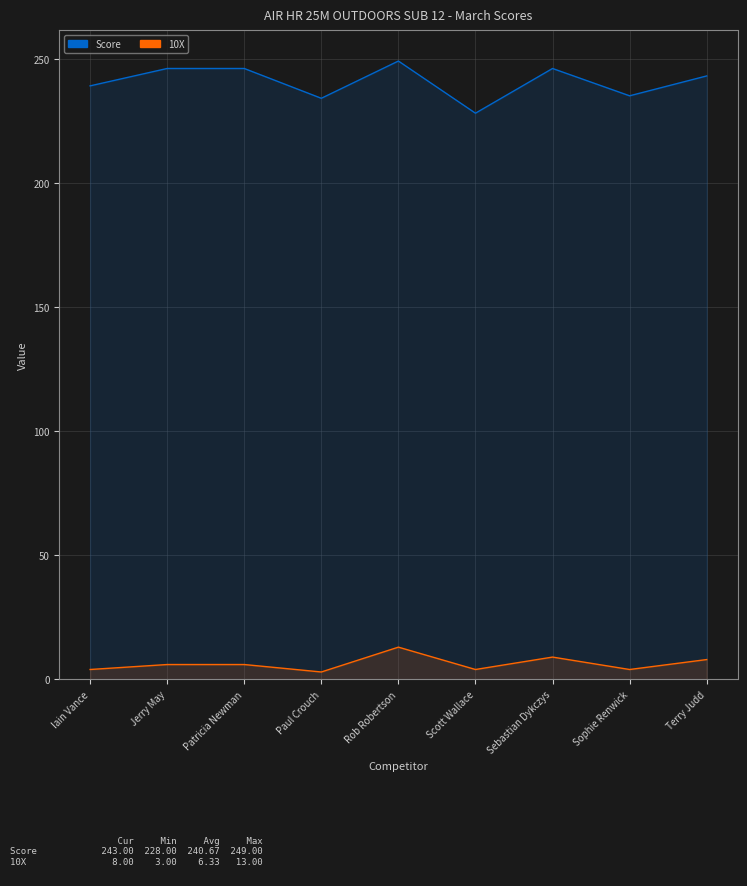

The value of 10X at Terry Judd is 13. True or false?

False